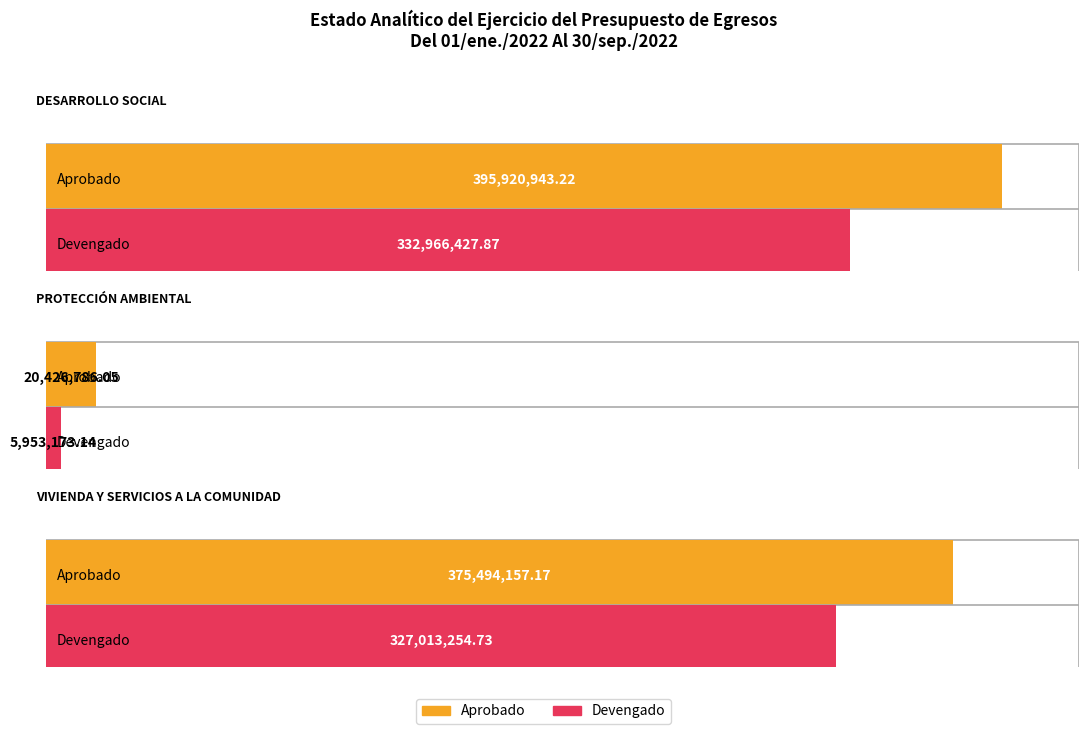

How many categories are shown in the chart?

3